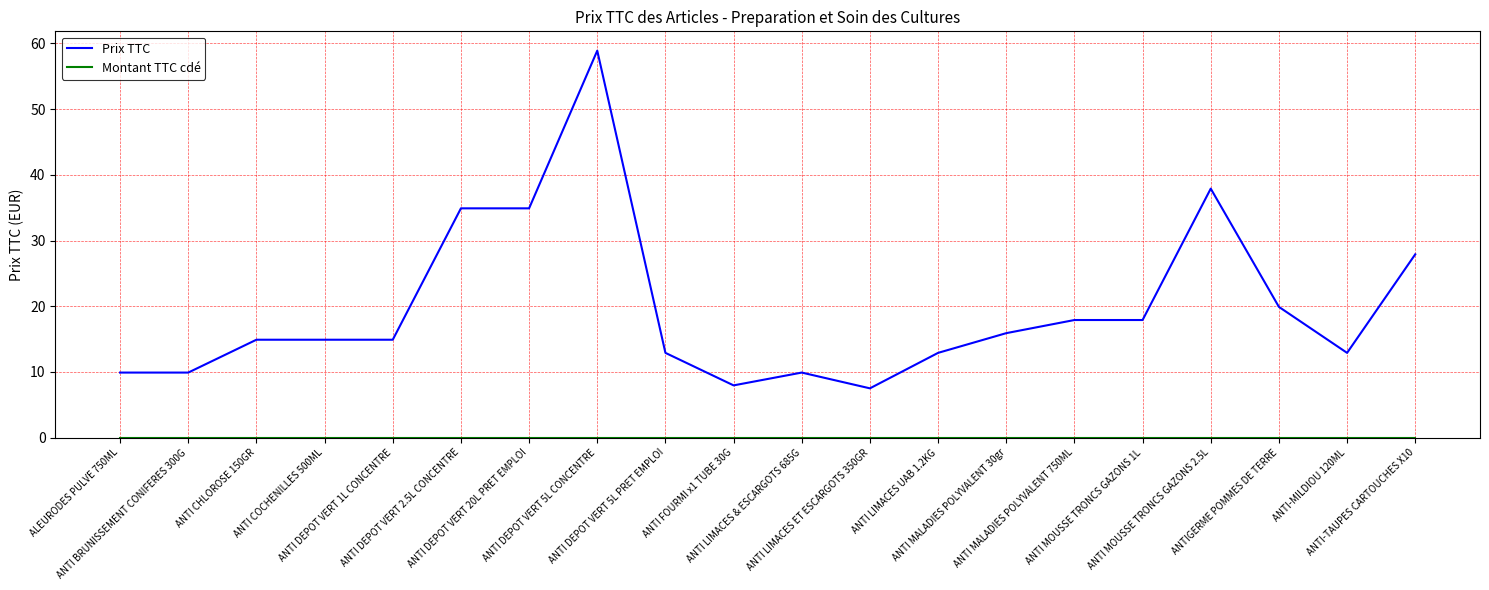

Which series has the largest total across all categories?

Prix TTC